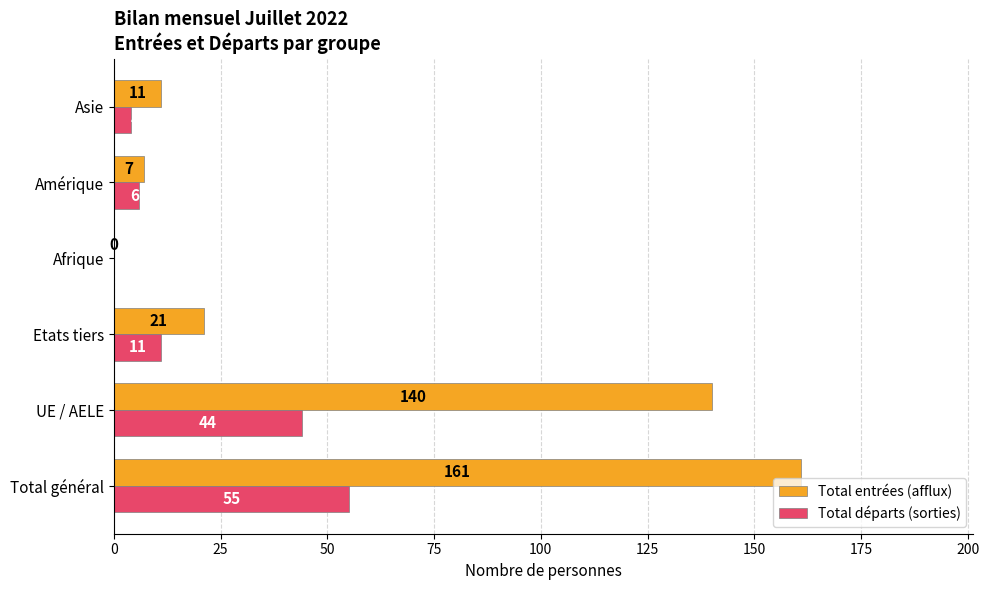

How many categories are shown in the chart?

6